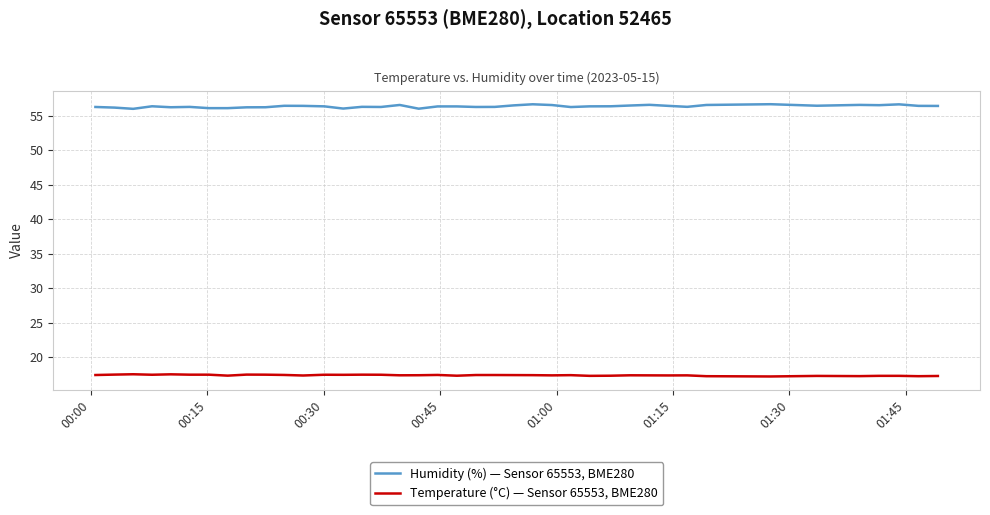

Which series has the largest total across all categories?

Humidity (%) — Sensor 65553, BME280